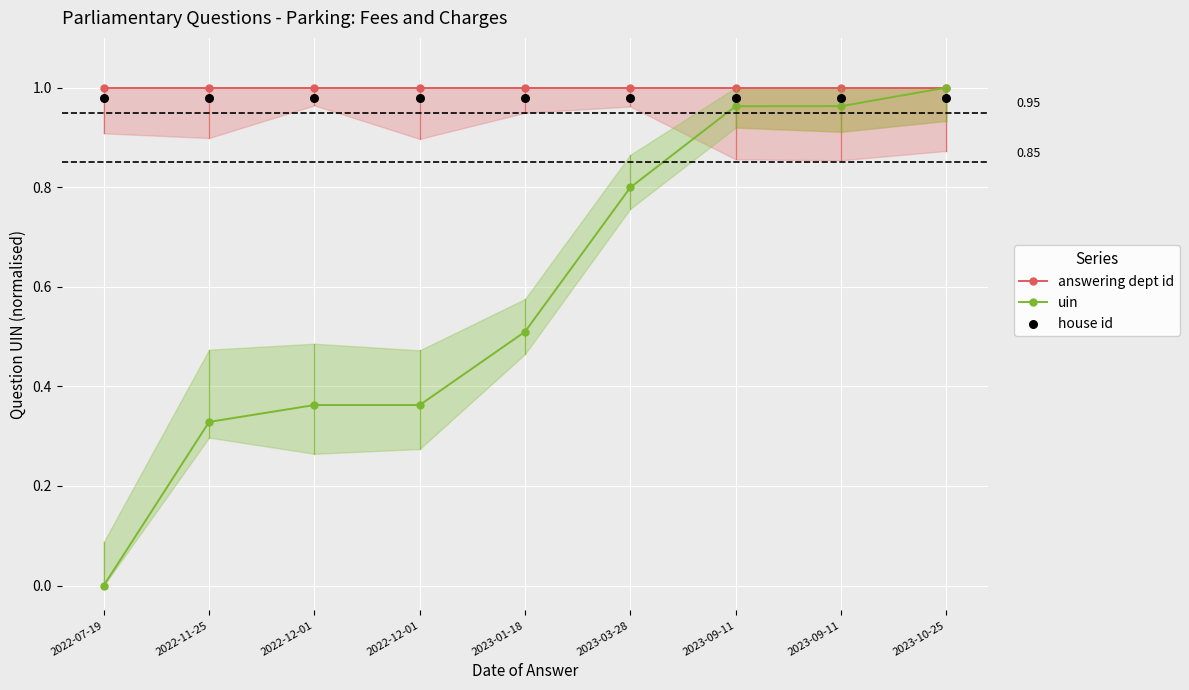

What is the total value across all series at 2022-11-25?

2.3